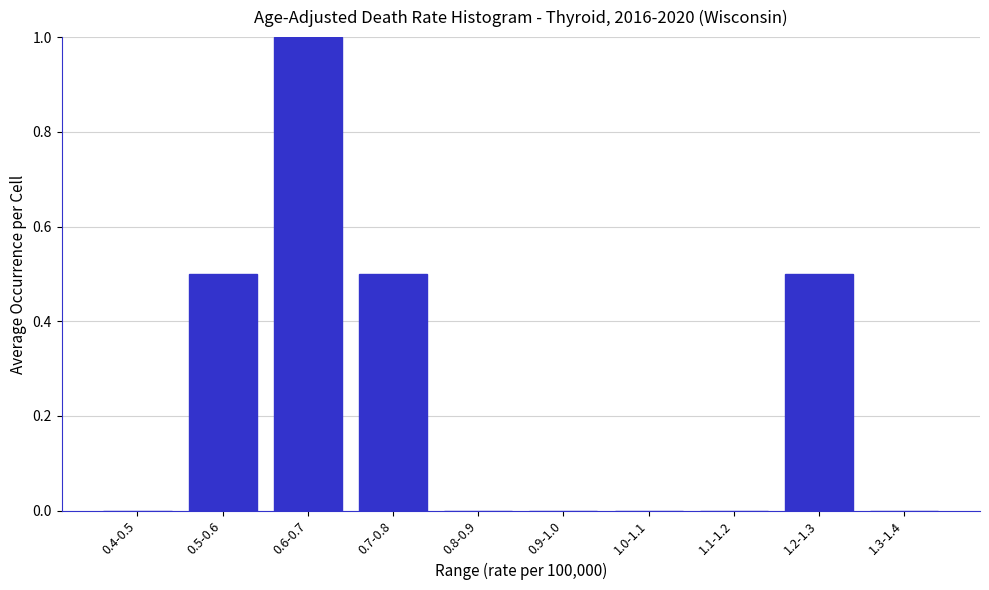

Reading left to right, extract all data points from this chart.

0.4-0.5=0.0	0.5-0.6=0.5	0.6-0.7=1.0	0.7-0.8=0.5	0.8-0.9=0.0	0.9-1.0=0.0	1.0-1.1=0.0	1.1-1.2=0.0	1.2-1.3=0.5	1.3-1.4=0.0